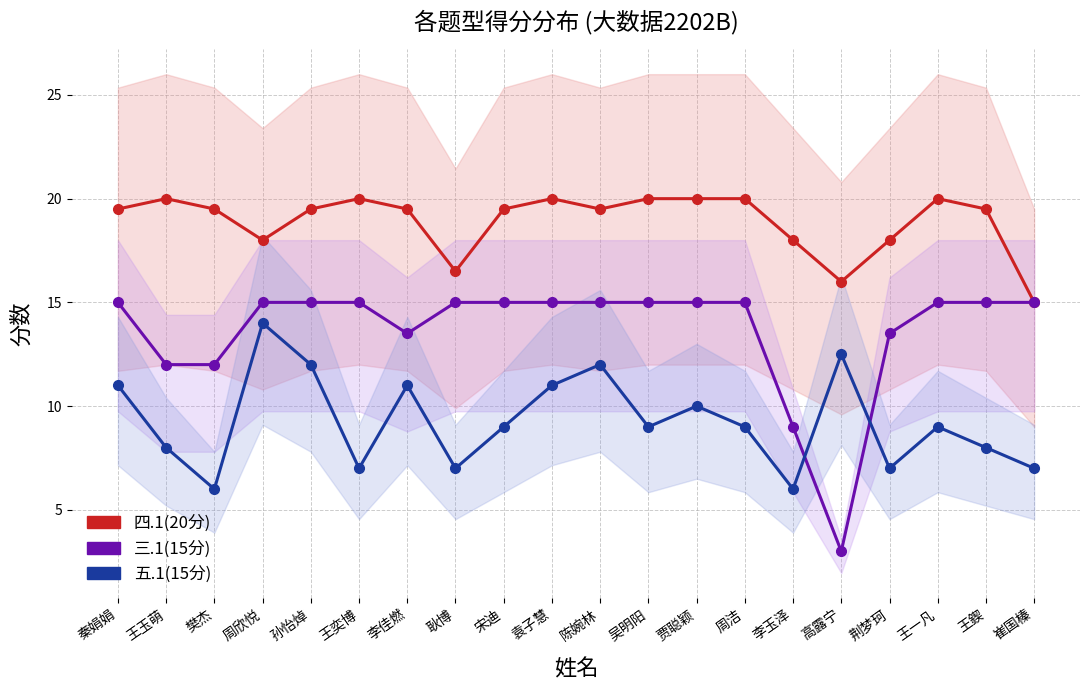

What is the minimum value for 五.1(15分)?

6.0